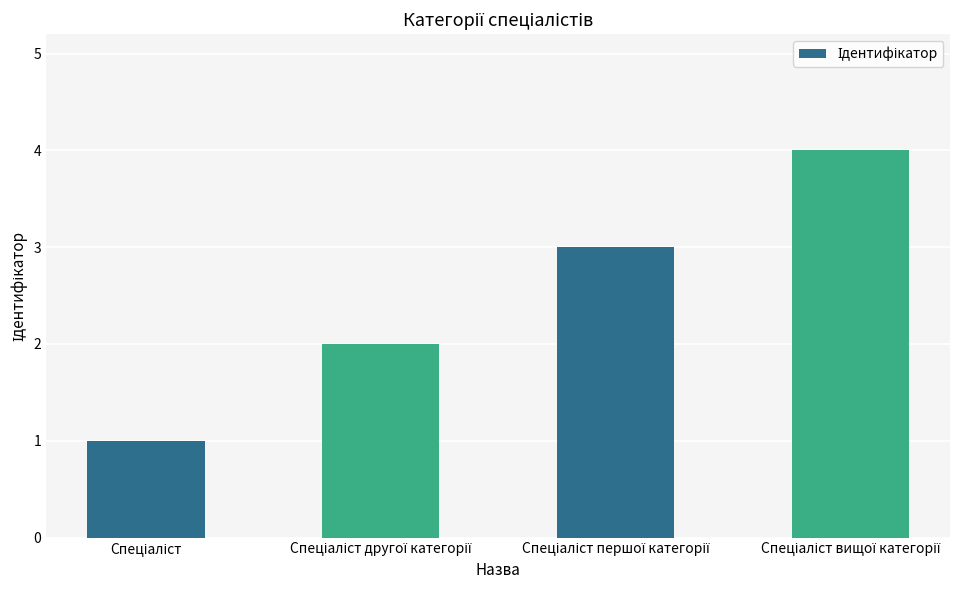

What is the sum of all values?

10